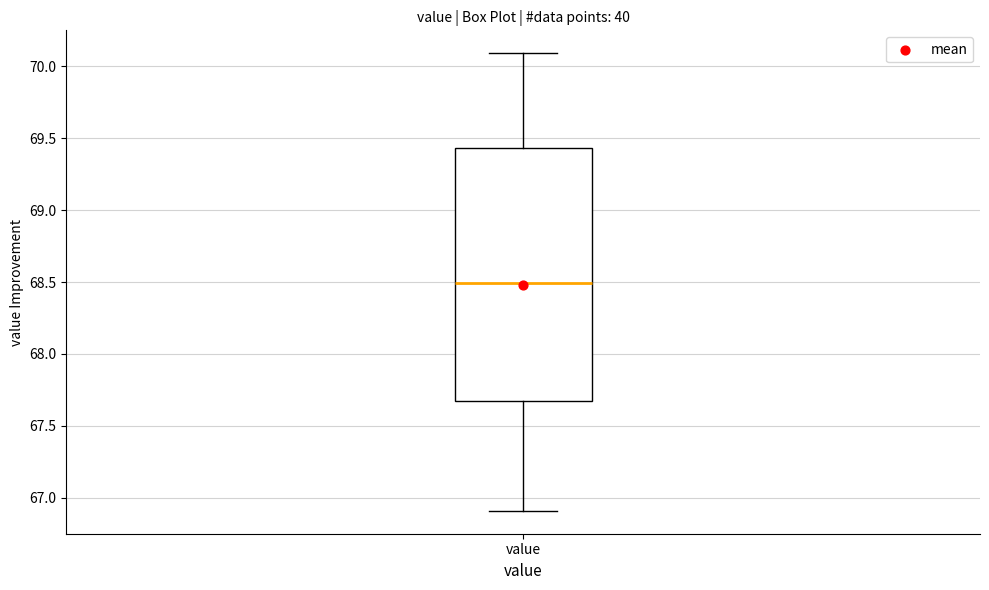

Read this box plot against the y-axis: the position of the median line, the range covered by the box, and the ends of both whiskers. The values are not printed on the chart, so give them approximately, as read against the axis.

median 68.50, box 67.65 to 69.45, whiskers 66.90 to 70.10